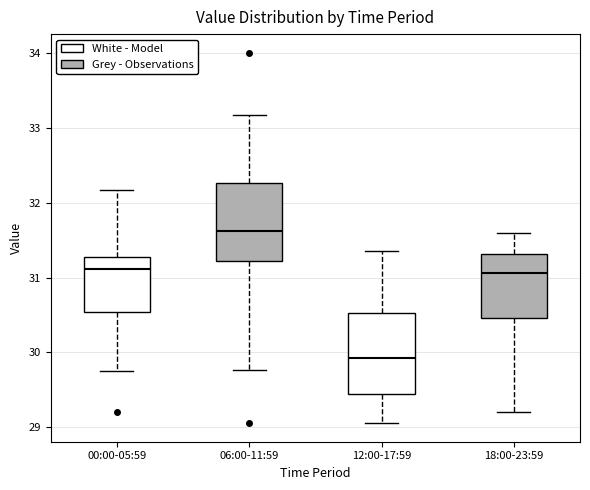

Where does the lower whisker of the box for 18:00-23:59 end on the y-axis? The values are not printed on the chart, so give them approximately, as read against the axis.

29.2